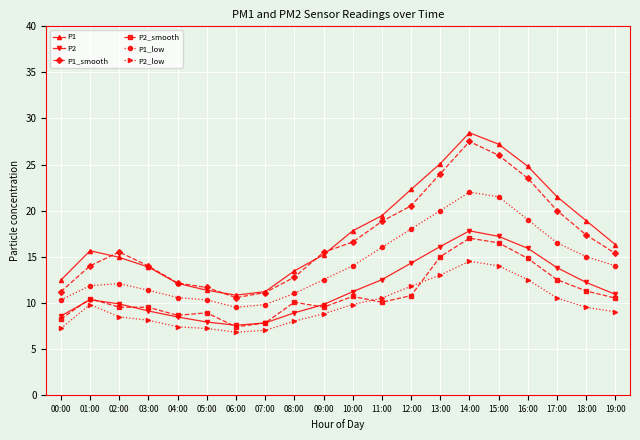

How many lines are shown in the chart?

6